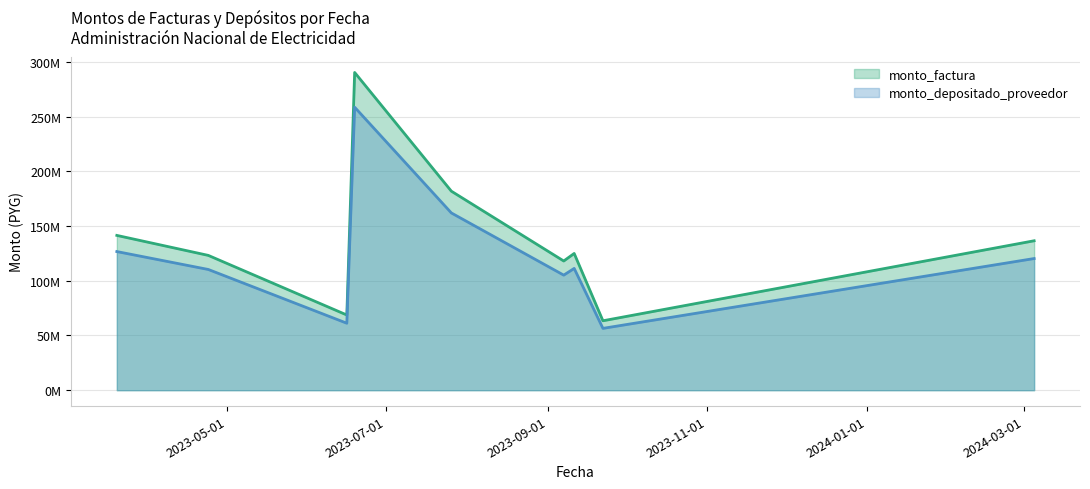

What is the average value of the monto_depositado_proveedor series?

123582695